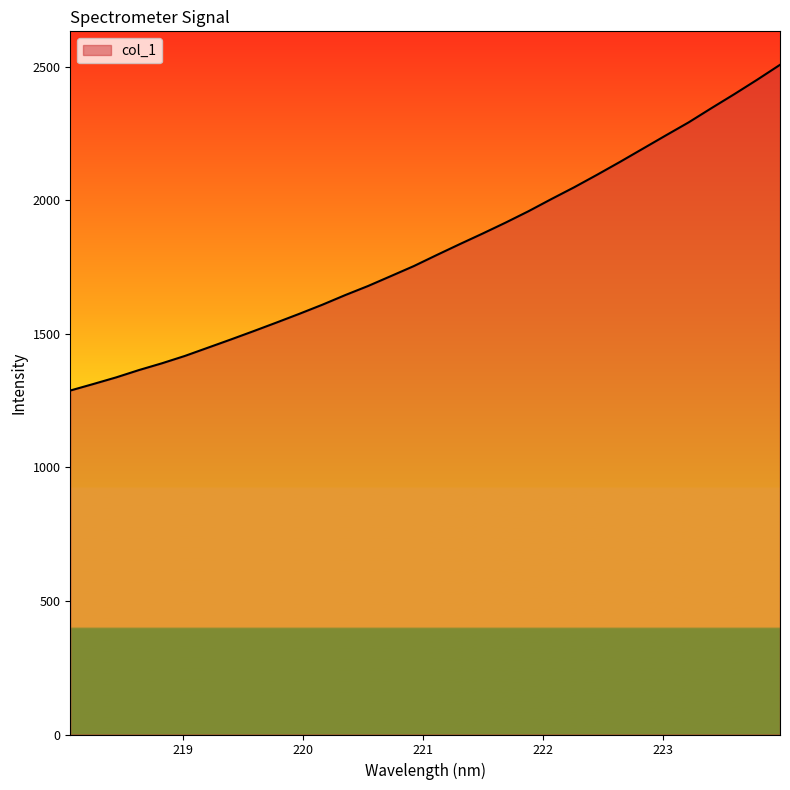

What is the greatest value displayed?

2507.1